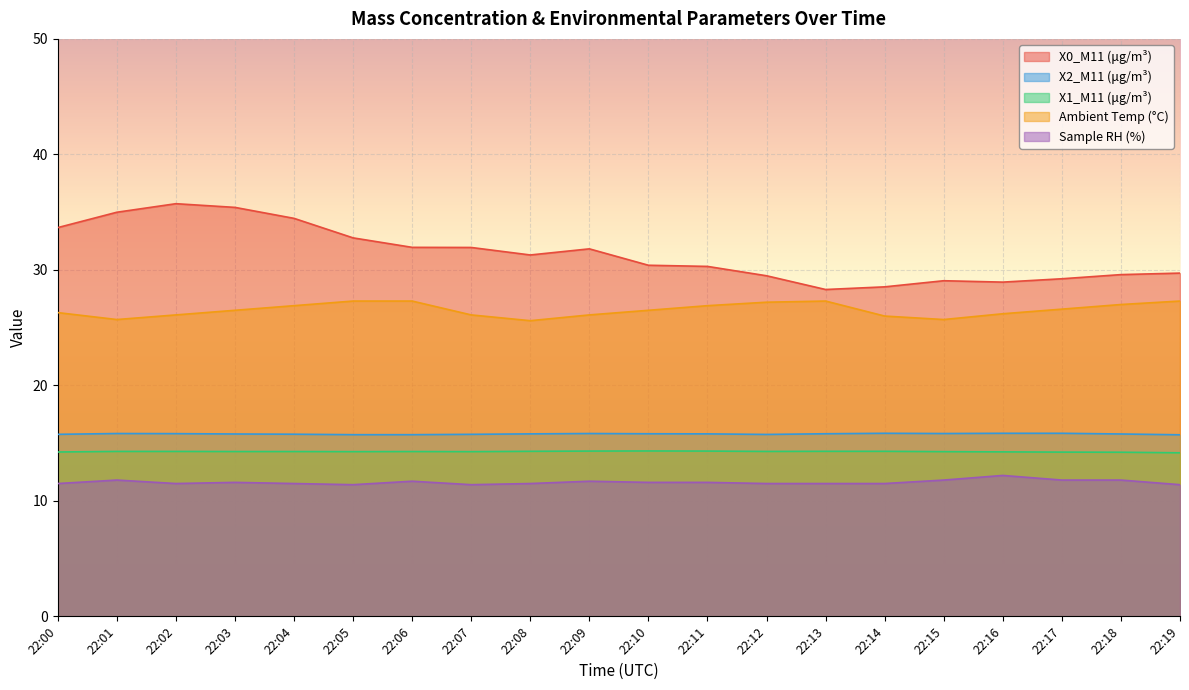

What is the sum of the Ambient Temp (°C) values at 22:15 and 22:03?

52.2